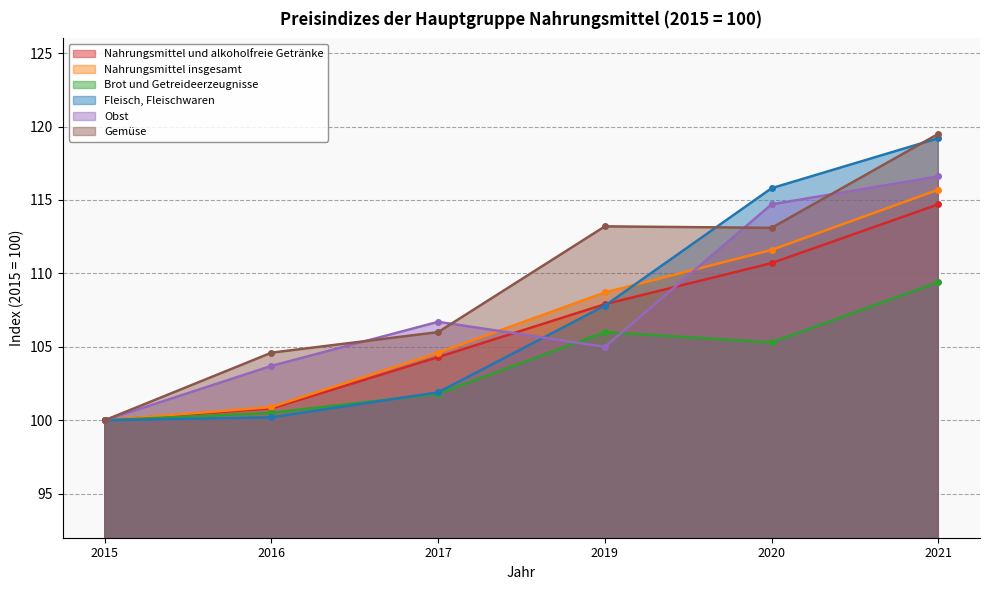

Does the chart display data point markers on the line(s)?

Yes